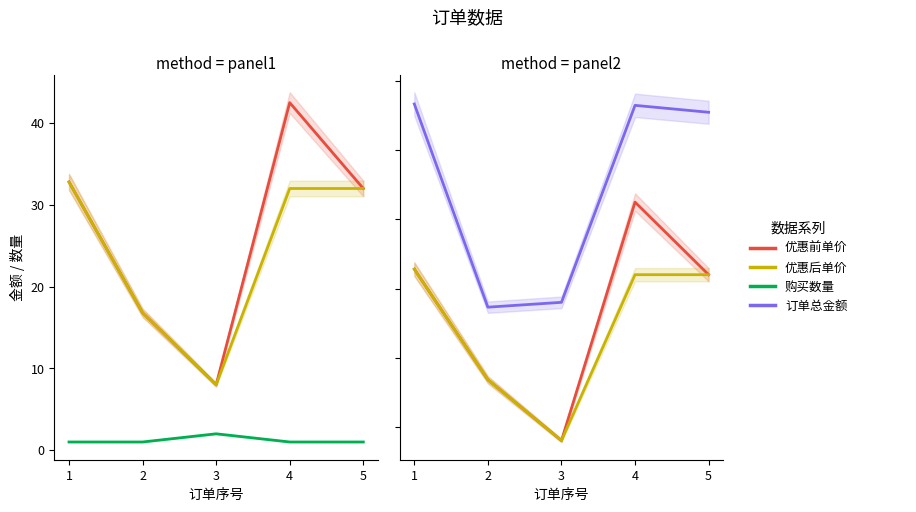

True or false: 订单总金额 has more than 0 interior local peaks.

True